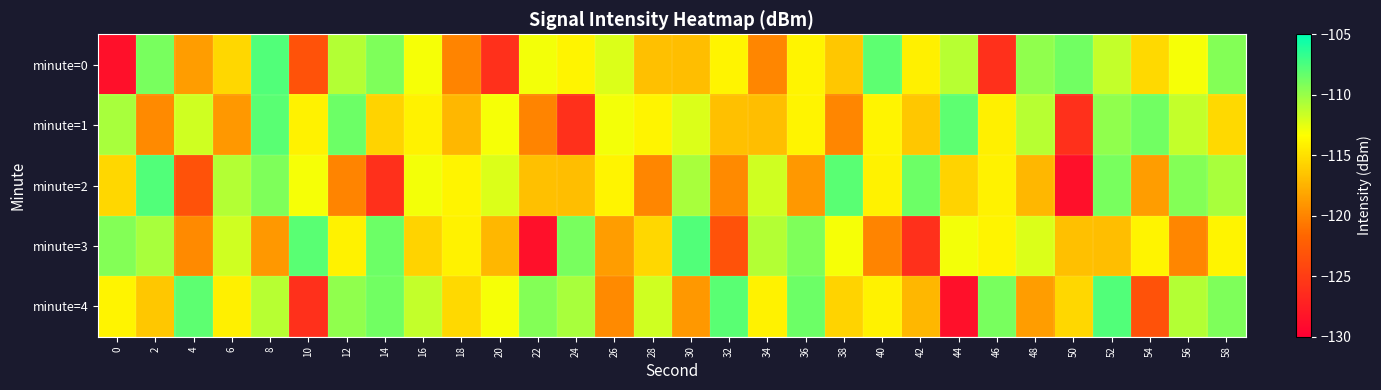

Reading left to right, what are all the values shown in this chart?

minute=0: 0=-128.5	2=-108.9	4=-118.6	6=-115.5	8=-107.7	10=-123.2	12=-110.9	14=-109.1	16=-113.1	18=-120.0	20=-126.1	22=-112.9	24=-114.0	26=-112.2	28=-116.7	30=-116.8	32=-114.0	34=-119.9	36=-113.9	38=-116.3	40=-108.1	42=-114.1	44=-111.0	46=-126.0	48=-109.7	50=-108.8	52=-111.4	54=-115.4	56=-113.1	58=-109.3
minute=1: 0=-110.5	2=-119.7	4=-111.8	6=-118.9	8=-108.0	10=-114.0	12=-108.5	14=-115.7	16=-114.0	18=-117.2	20=-113.1	22=-120.0	24=-126.1	26=-112.9	28=-114.0	30=-112.2	32=-116.7	34=-116.8	36=-114.0	38=-119.9	40=-113.9	42=-116.3	44=-108.1	46=-114.1	48=-111.0	50=-126.0	52=-109.7	54=-108.8	56=-111.4	58=-115.4
minute=2: 0=-115.5	2=-107.7	4=-123.2	6=-110.9	8=-109.1	10=-113.1	12=-120.0	14=-126.1	16=-112.9	18=-114.0	20=-112.2	22=-116.7	24=-116.8	26=-114.0	28=-119.9	30=-110.5	32=-119.7	34=-111.8	36=-118.9	38=-108.0	40=-114.0	42=-108.5	44=-115.7	46=-114.0	48=-117.2	50=-128.5	52=-108.9	54=-118.6	56=-109.3	58=-110.5
minute=3: 0=-109.3	2=-110.5	4=-119.7	6=-111.8	8=-118.9	10=-108.0	12=-114.0	14=-108.5	16=-115.7	18=-114.0	20=-117.2	22=-128.5	24=-108.9	26=-118.6	28=-115.5	30=-107.7	32=-123.2	34=-110.9	36=-109.1	38=-113.1	40=-120.0	42=-126.1	44=-112.9	46=-114.0	48=-112.2	50=-116.7	52=-116.8	54=-114.0	56=-119.9	58=-113.9
minute=4: 0=-113.9	2=-116.3	4=-108.1	6=-114.1	8=-111.0	10=-126.0	12=-109.7	14=-108.8	16=-111.4	18=-115.4	20=-113.1	22=-109.3	24=-110.5	26=-119.7	28=-111.8	30=-118.9	32=-108.0	34=-114.0	36=-108.5	38=-115.7	40=-114.0	42=-117.2	44=-128.5	46=-108.9	48=-118.6	50=-115.5	52=-107.7	54=-123.2	56=-110.9	58=-109.1